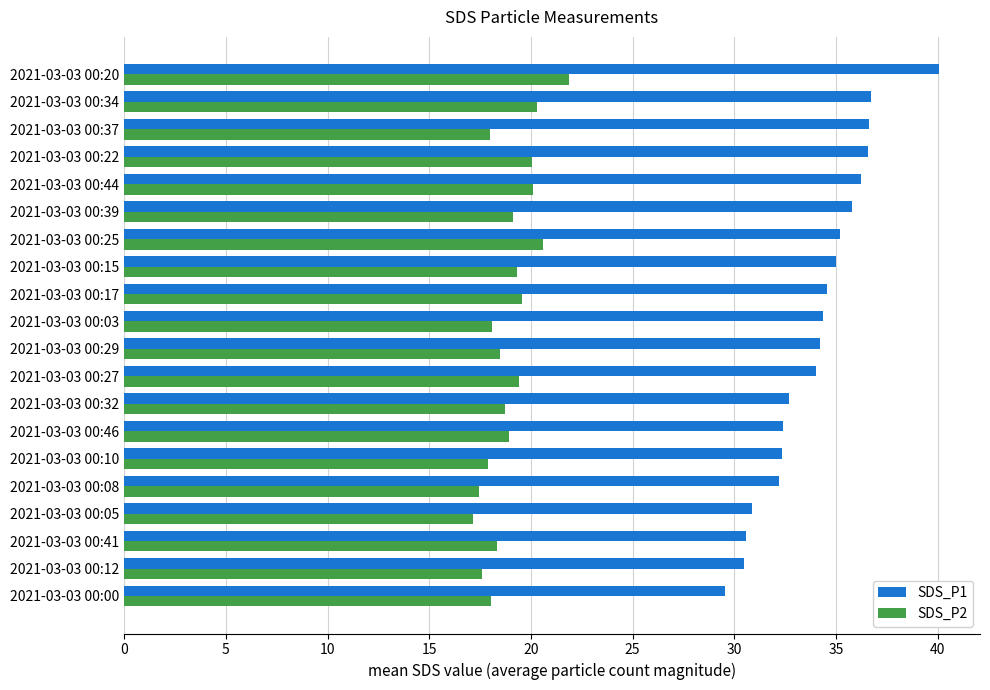

Rank the series by their average value, from highest to lowest.

SDS_P1, SDS_P2